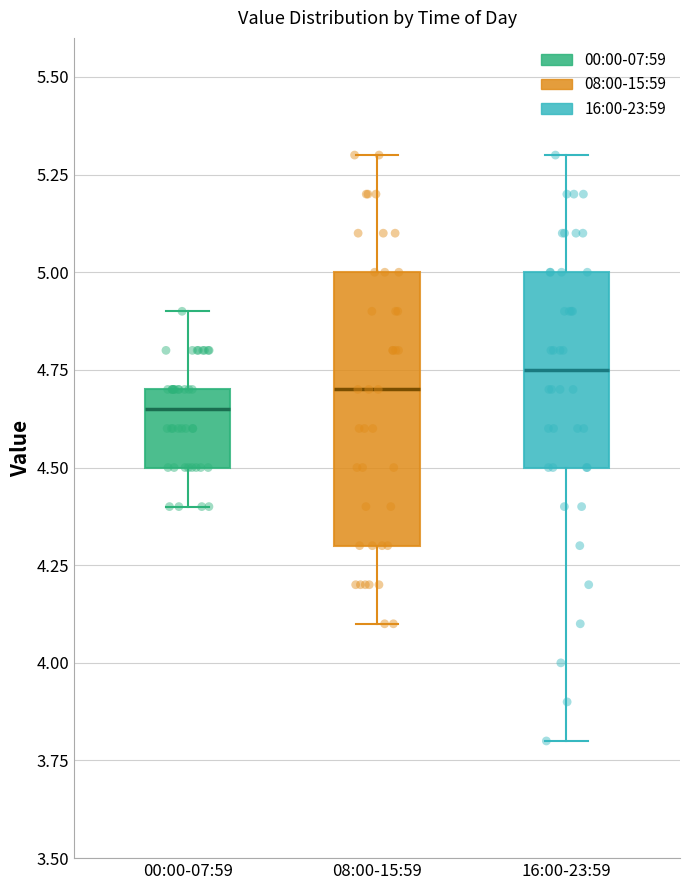

Reading left to right, transcribe this box plot: for each box, give where its median line is, the range the box spans, and where its two whiskers end, as read against the y-axis. The values are not printed on the chart, so give them approximately, as read against the axis.

00:00-07:59: median 4.65, box 4.50 to 4.70, whiskers 4.40 to 4.90
08:00-15:59: median 4.70, box 4.30 to 5.00, whiskers 4.10 to 5.30
16:00-23:59: median 4.75, box 4.50 to 5.00, whiskers 3.80 to 5.30